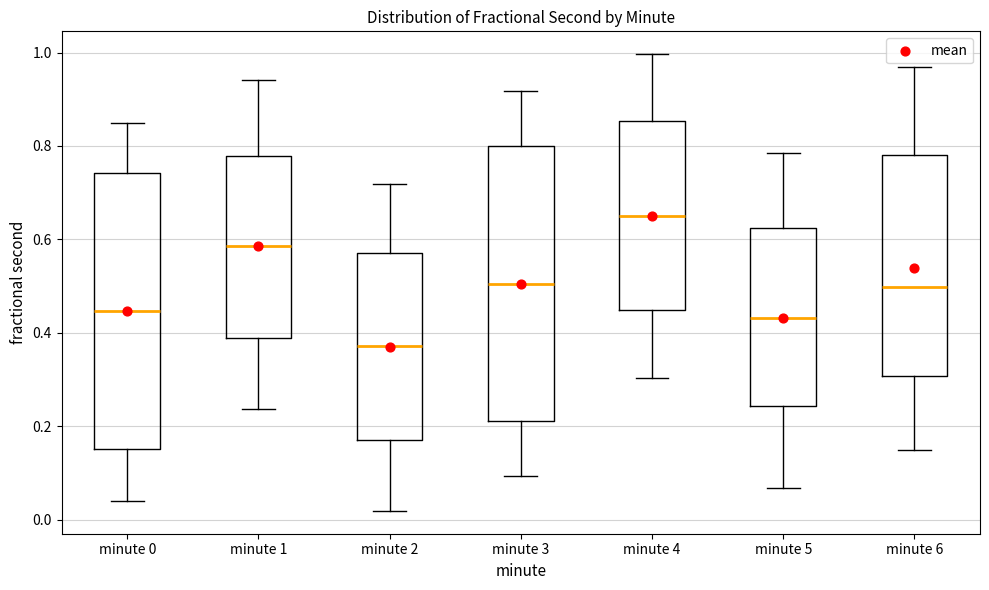

Which box's median line is the lowest?

minute 2